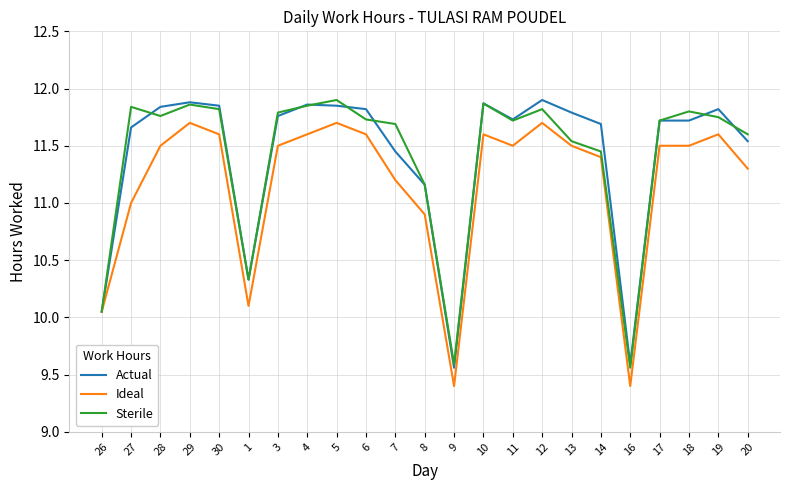

What is the minimum value shown in the chart?

9.4